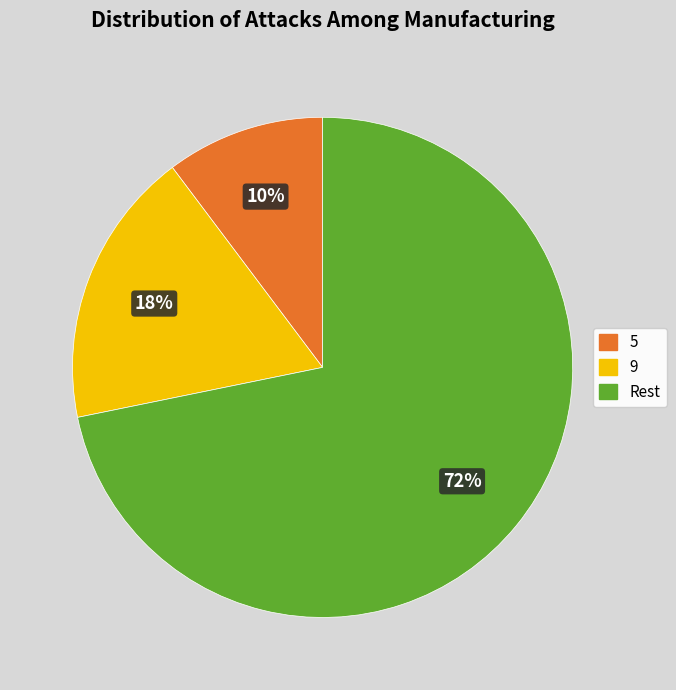

To the nearest percent, what is the difference between the largest and smallest slice percentages?

62%